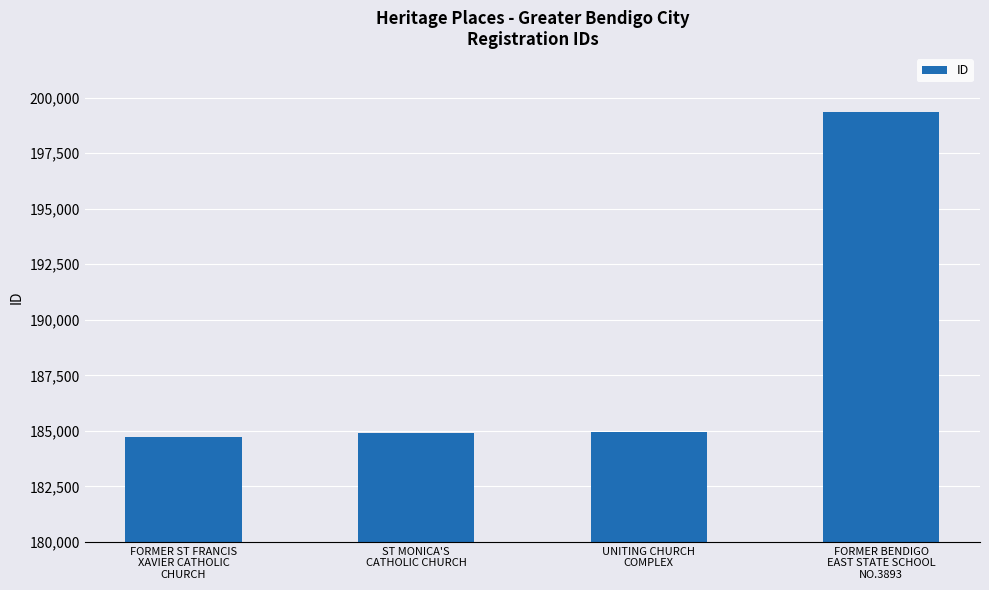

What is the maximum value shown in the chart?

199348